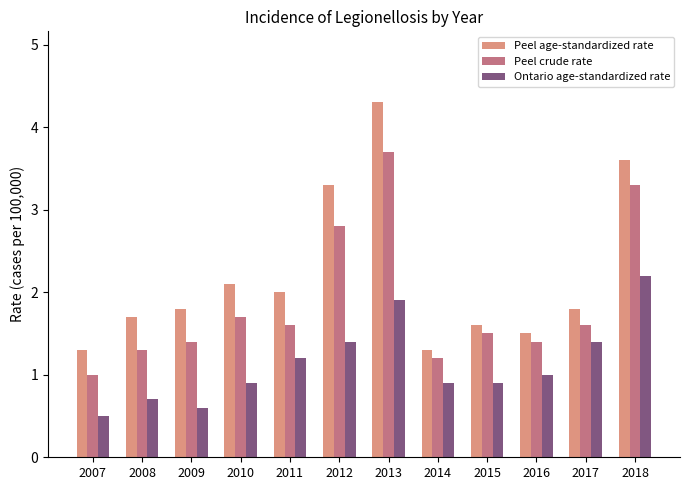

Rank the series by their maximum value, from highest to lowest.

Peel age-standardized rate, Peel crude rate, Ontario age-standardized rate